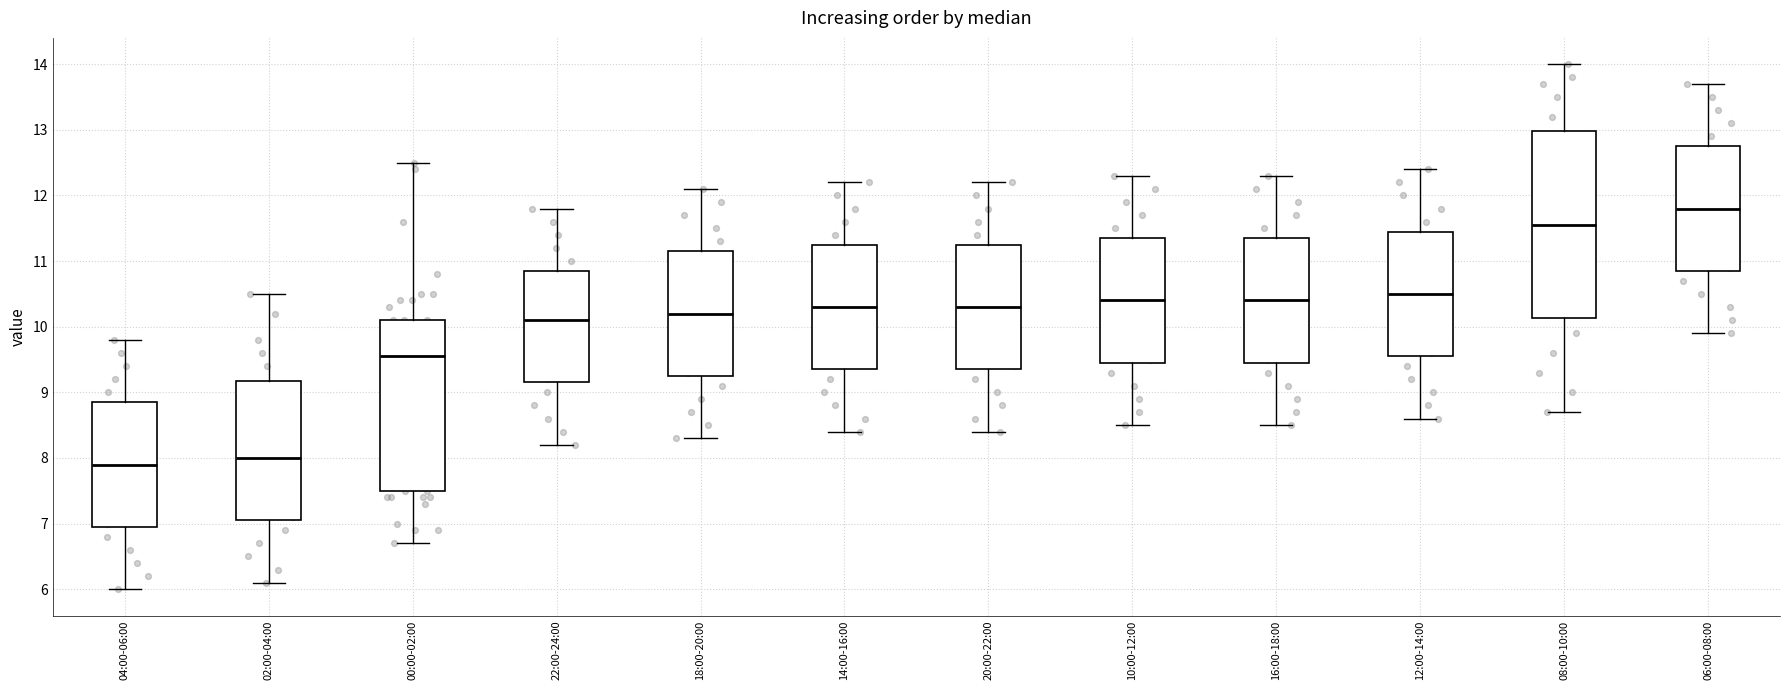

Reading left to right, transcribe this box plot: for each box, give where its median line is, the range the box spans, and where its two whiskers end, as read against the y-axis. The values are not printed on the chart, so give them approximately, as read against the axis.

04:00-06:00: median 7.9, box 7.0 to 8.9, whiskers 6.0 to 9.8
02:00-04:00: median 8.0, box 7.1 to 9.2, whiskers 6.1 to 10.5
00:00-02:00: median 9.6, box 7.5 to 10.1, whiskers 6.7 to 12.5
22:00-24:00: median 10.1, box 9.2 to 10.9, whiskers 8.2 to 11.8
18:00-20:00: median 10.2, box 9.3 to 11.2, whiskers 8.3 to 12.1
14:00-16:00: median 10.3, box 9.4 to 11.3, whiskers 8.4 to 12.2
20:00-22:00: median 10.3, box 9.4 to 11.3, whiskers 8.4 to 12.2
10:00-12:00: median 10.4, box 9.5 to 11.4, whiskers 8.5 to 12.3
16:00-18:00: median 10.4, box 9.5 to 11.4, whiskers 8.5 to 12.3
12:00-14:00: median 10.5, box 9.6 to 11.5, whiskers 8.6 to 12.4
08:00-10:00: median 11.6, box 10.1 to 13.0, whiskers 8.7 to 14.0
06:00-08:00: median 11.8, box 10.9 to 12.8, whiskers 9.9 to 13.7